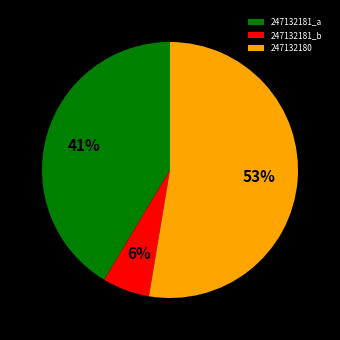

The 247132181_a slice represents 41% of the pie. True or false?

True